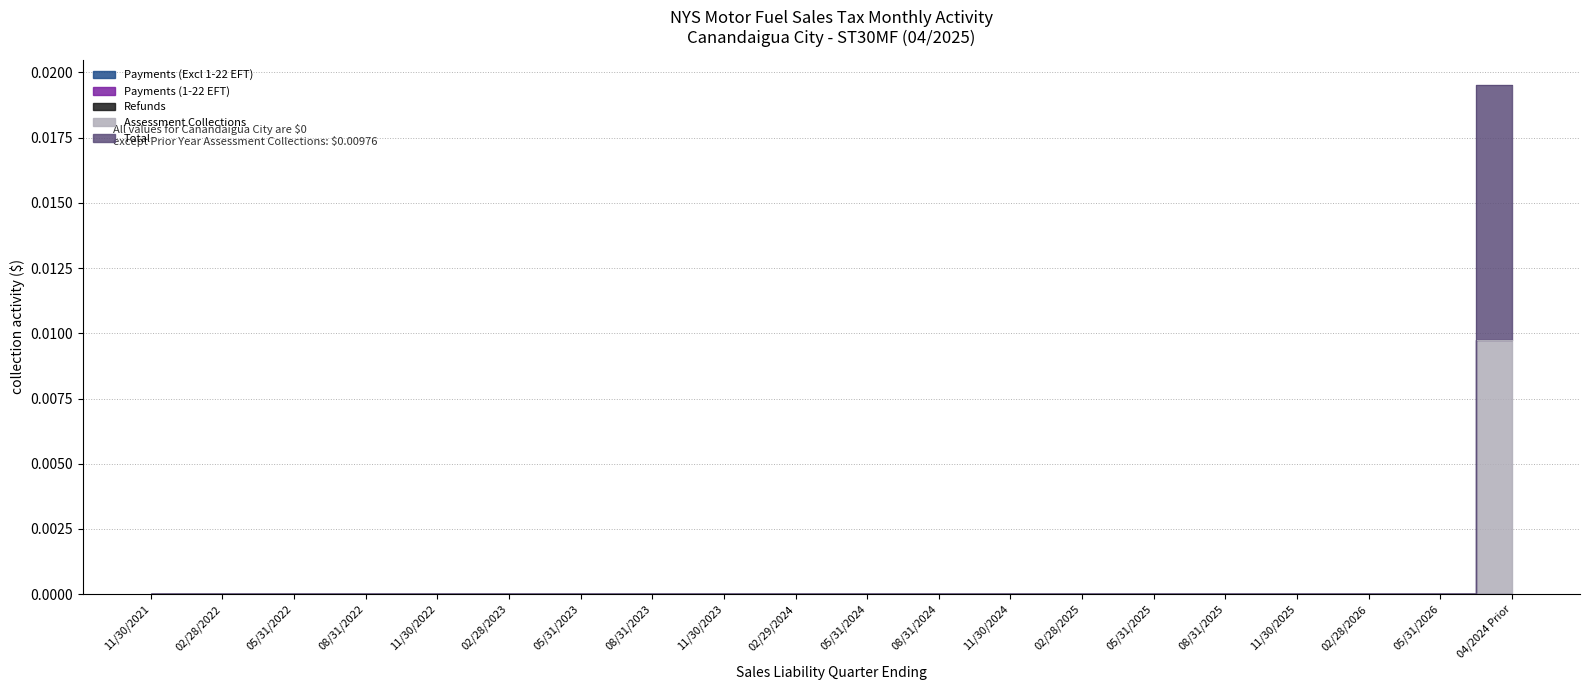

Which category has the highest value across all series?

04/2024 Prior